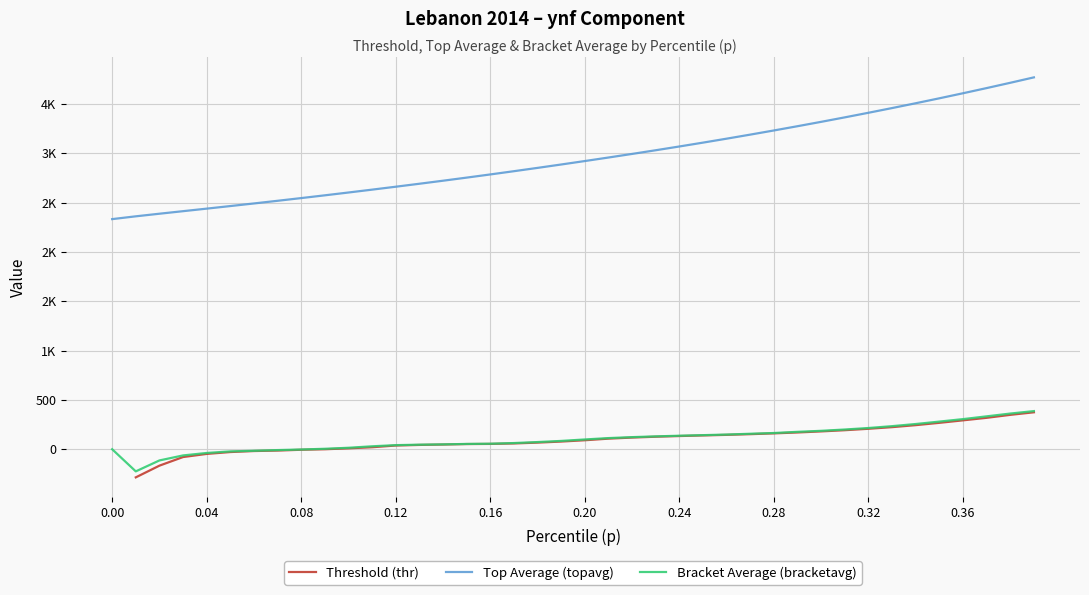

How many series are shown in this chart?

3